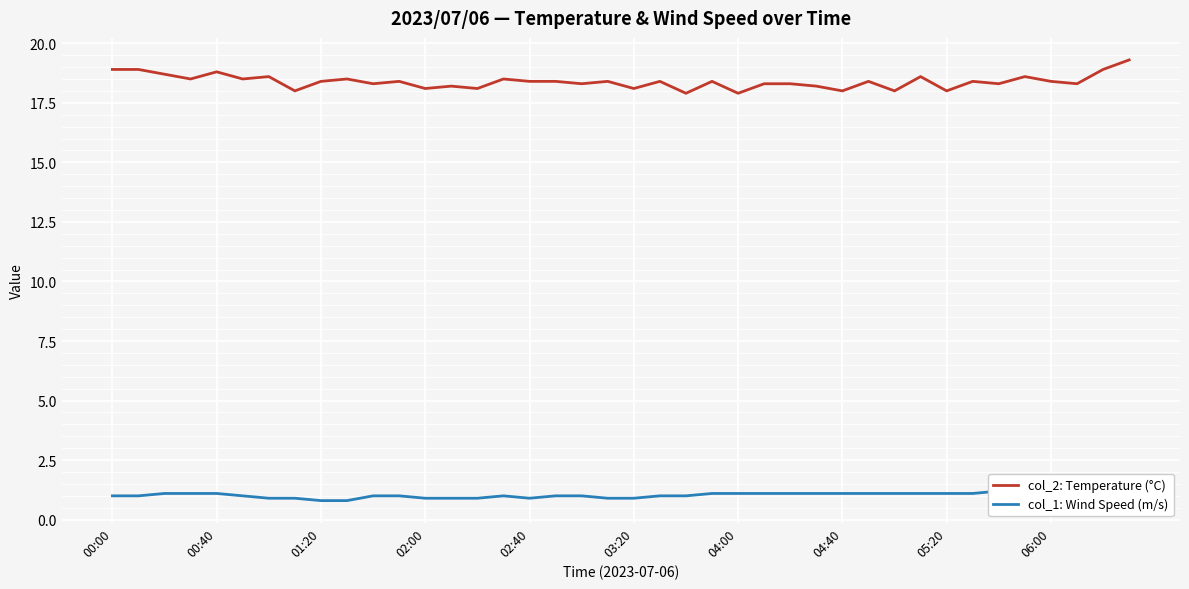

How many values in the col_1: Wind Speed (m/s) series are below 1?

10